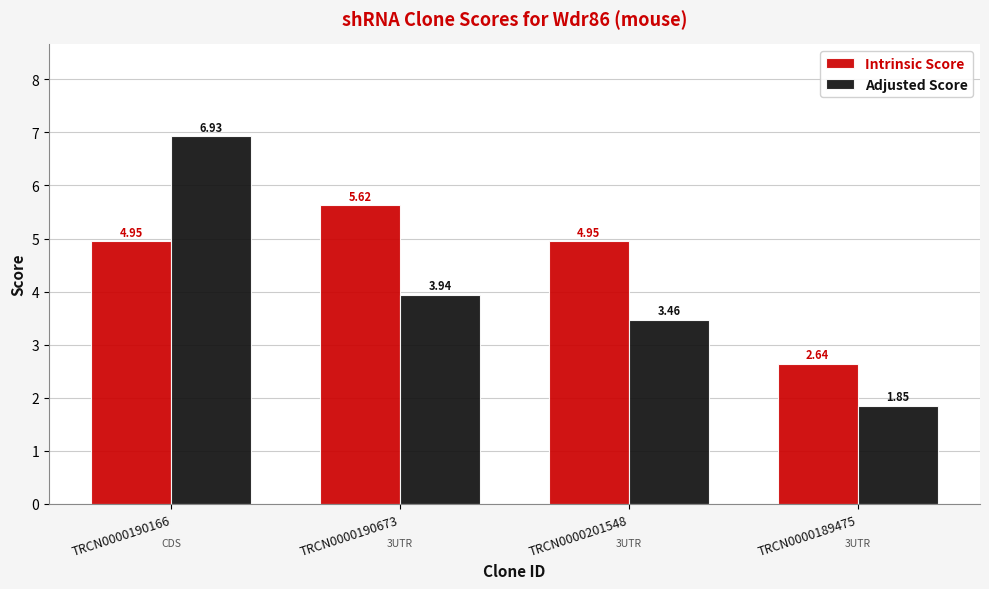

At how many categories does at least one series exceed 3?

3